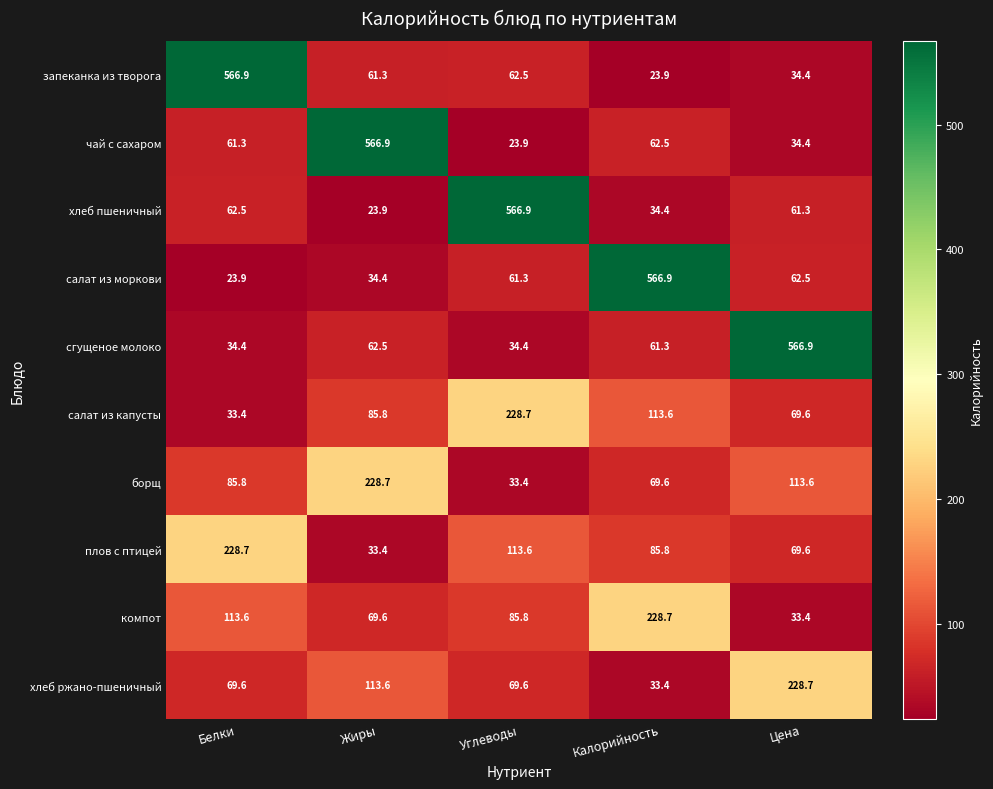

How many categories are shown in the chart?

5